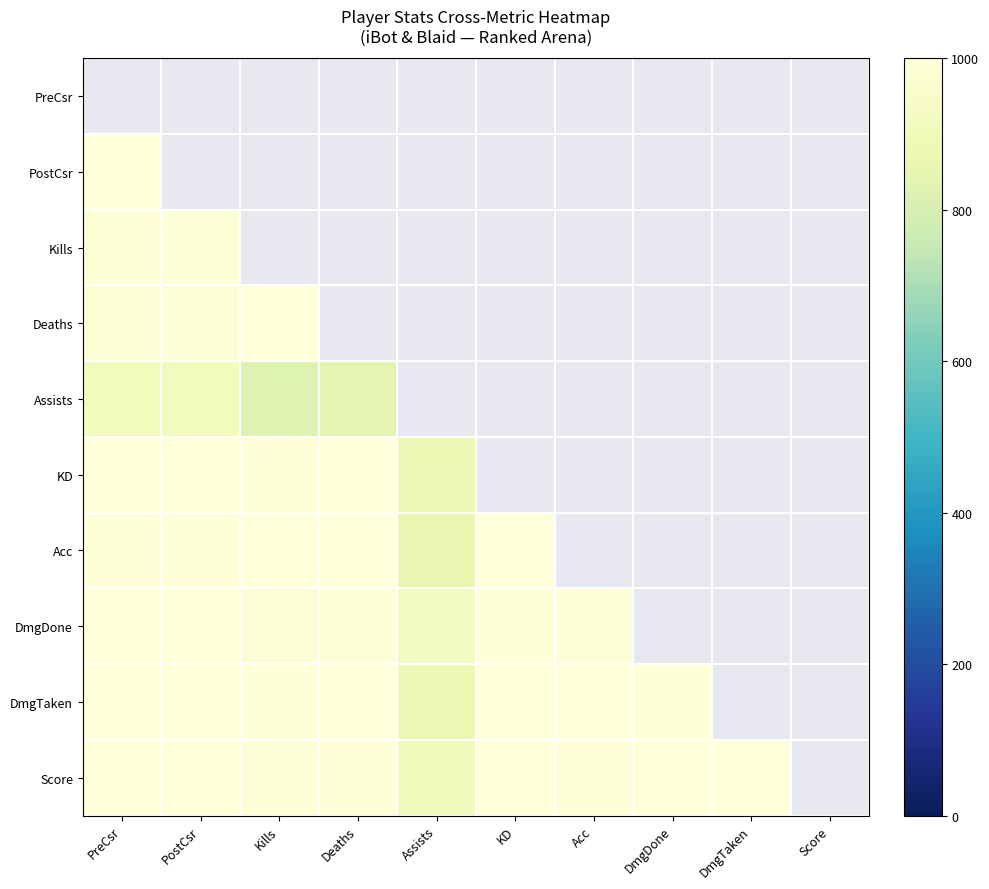

At Acc, list the series in order from largest to smallest.

Acc, Deaths, DmgTaken, KD, Kills, Score, PostCsr, PreCsr, DmgDone, Assists